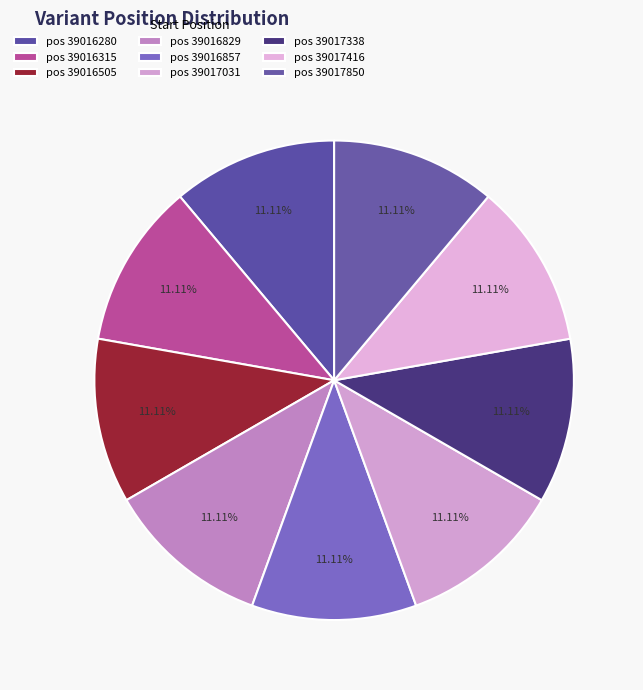

Count the number of slices in the pie.

9